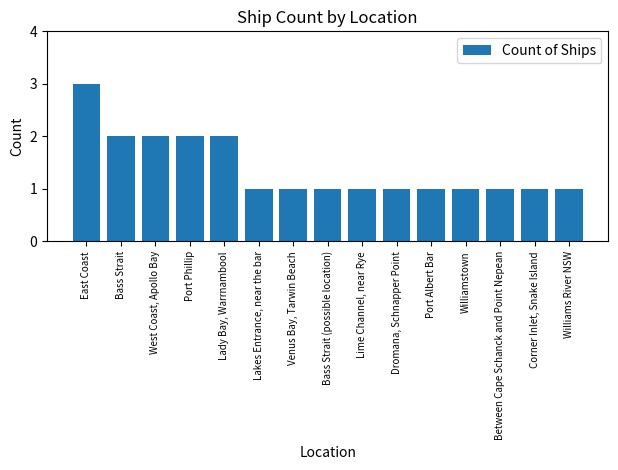

What is the greatest value displayed?

3